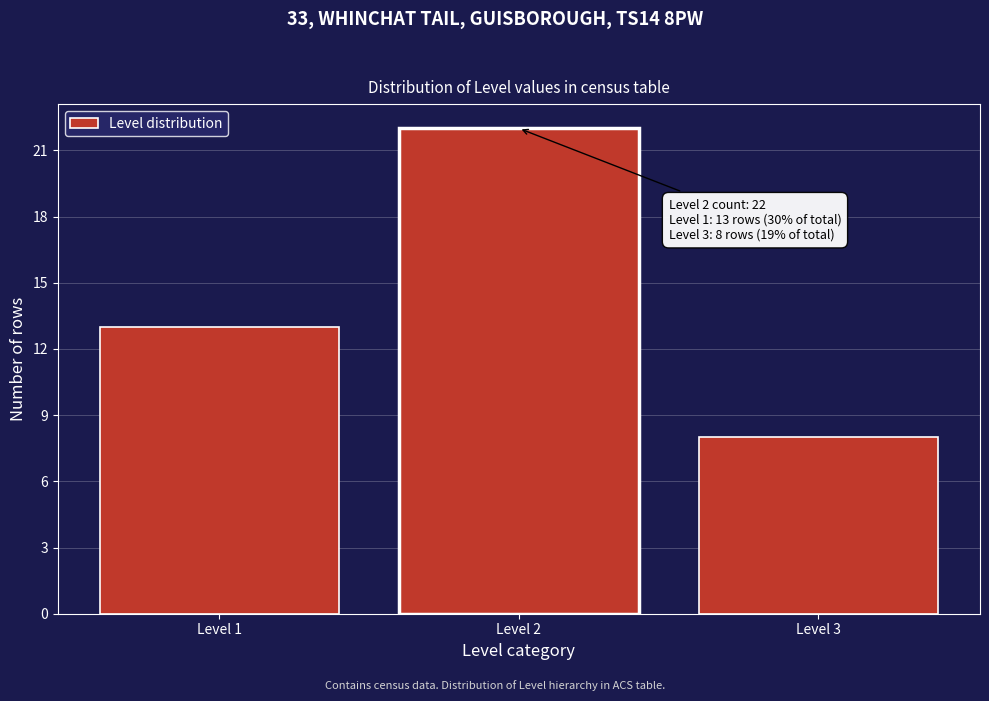

Reading left to right, list all the values displayed in this chart.

Level 1=13	Level 2=22	Level 3=8